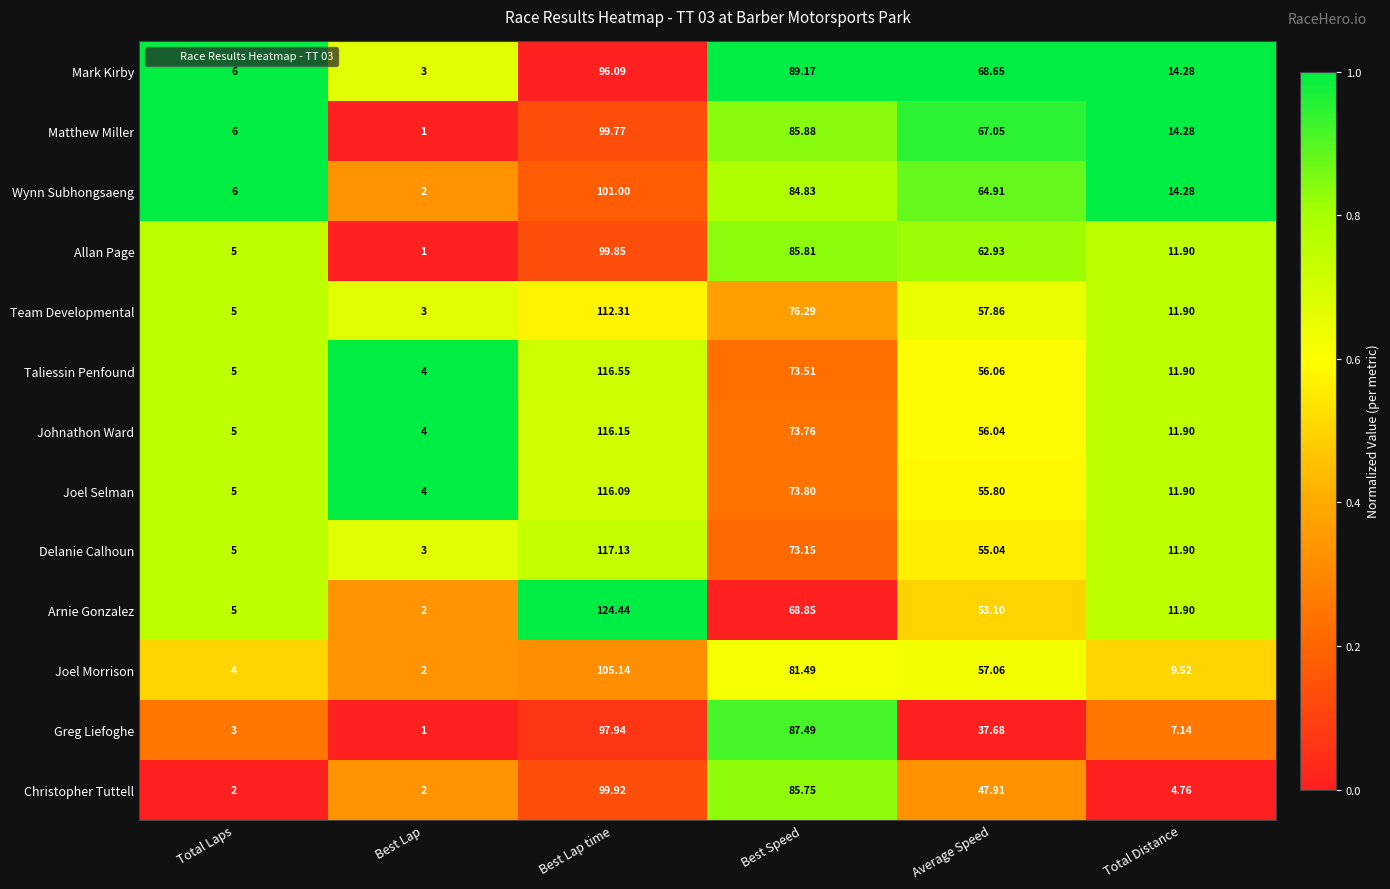

Where is Matthew Miller nearest to the value 50?

Average Speed